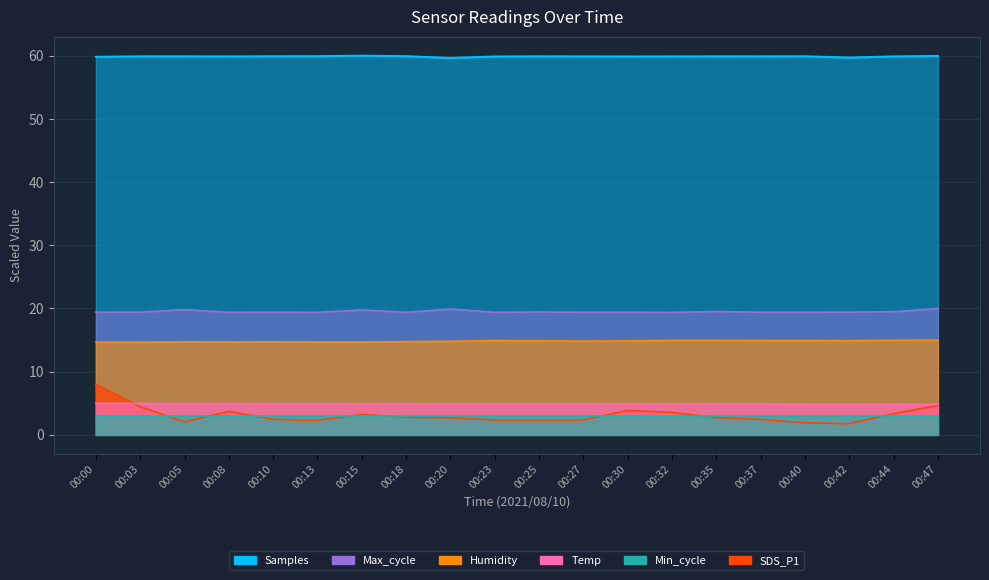

True or false: Humidity and Samples cross at least once.

False